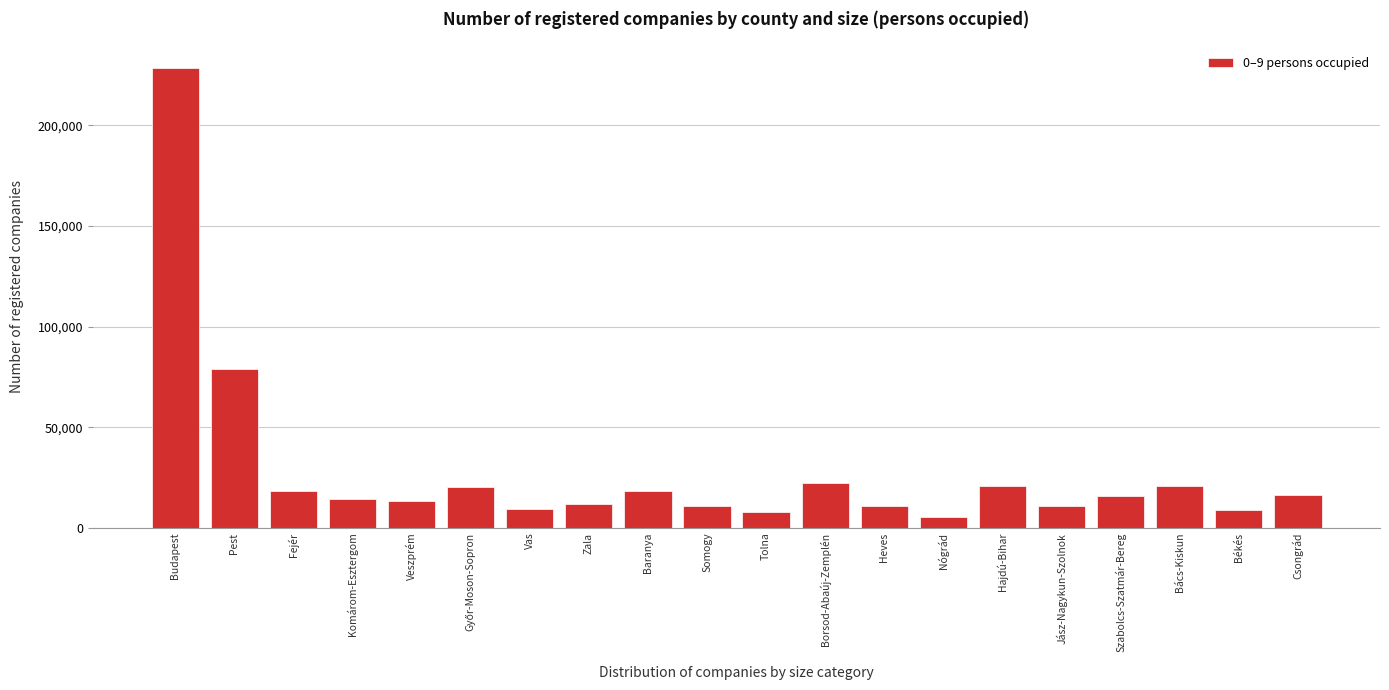

Read the value at Tolna.

7642